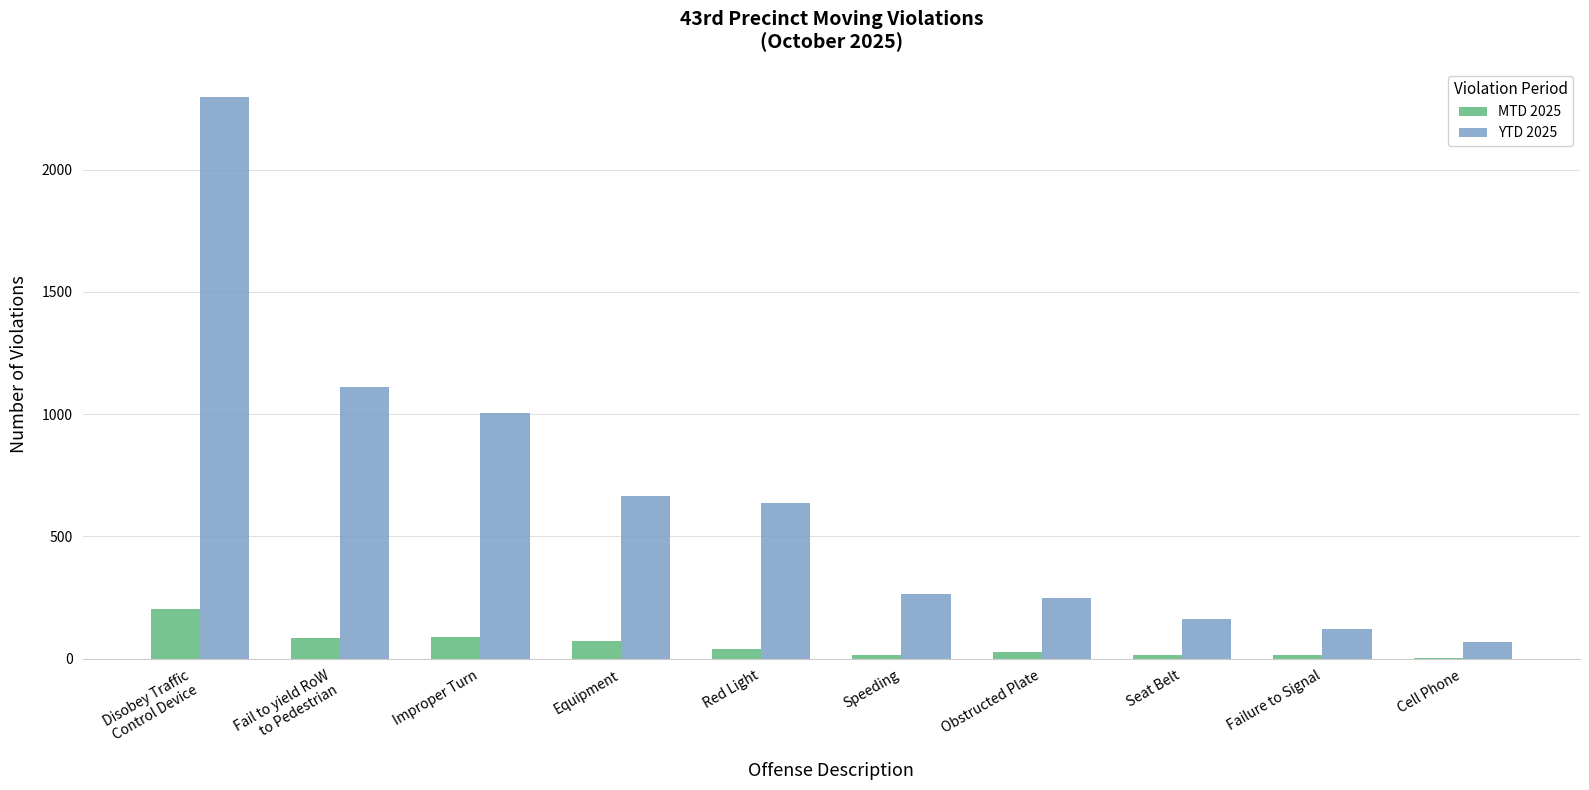

What are all the series names shown in the legend?

MTD 2025, YTD 2025